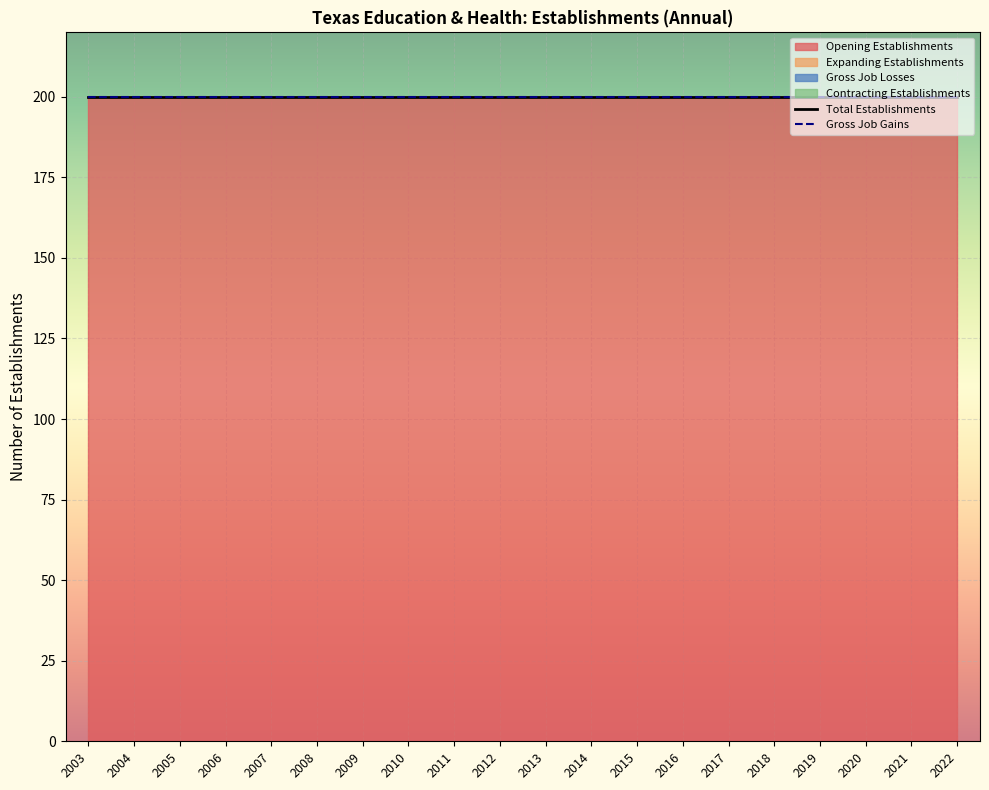

Reading left to right, extract all data points from this chart.

Total Establishments: 2003=200	2004=200	2005=200	2006=200	2007=200	2008=200	2009=200	2010=200	2011=200	2012=200	2013=200	2014=200	2015=200	2016=200	2017=200	2018=200	2019=200	2020=200	2021=200	2022=200
Gross Job Gains: 2003=200	2004=200	2005=200	2006=200	2007=200	2008=200	2009=200	2010=200	2011=200	2012=200	2013=200	2014=200	2015=200	2016=200	2017=200	2018=200	2019=200	2020=200	2021=200	2022=200
Opening Establishments: 2003=200	2004=200	2005=200	2006=200	2007=200	2008=200	2009=200	2010=200	2011=200	2012=200	2013=200	2014=200	2015=200	2016=200	2017=200	2018=200	2019=200	2020=200	2021=200	2022=200
Expanding Establishments: 2003=0	2004=0	2005=0	2006=0	2007=0	2008=0	2009=0	2010=0	2011=0	2012=0	2013=0	2014=0	2015=0	2016=0	2017=0	2018=0	2019=0	2020=0	2021=0	2022=0
Gross Job Losses: 2003=0	2004=0	2005=0	2006=0	2007=0	2008=0	2009=0	2010=0	2011=0	2012=0	2013=0	2014=0	2015=0	2016=0	2017=0	2018=0	2019=0	2020=0	2021=0	2022=0
Contracting Establishments: 2003=0	2004=0	2005=0	2006=0	2007=0	2008=0	2009=0	2010=0	2011=0	2012=0	2013=0	2014=0	2015=0	2016=0	2017=0	2018=0	2019=0	2020=0	2021=0	2022=0